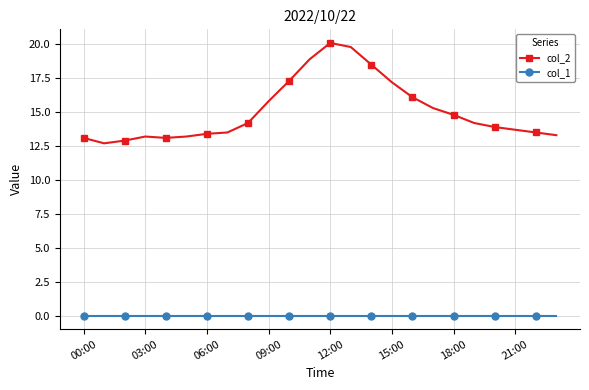

Which series has the largest total across all categories?

col_2